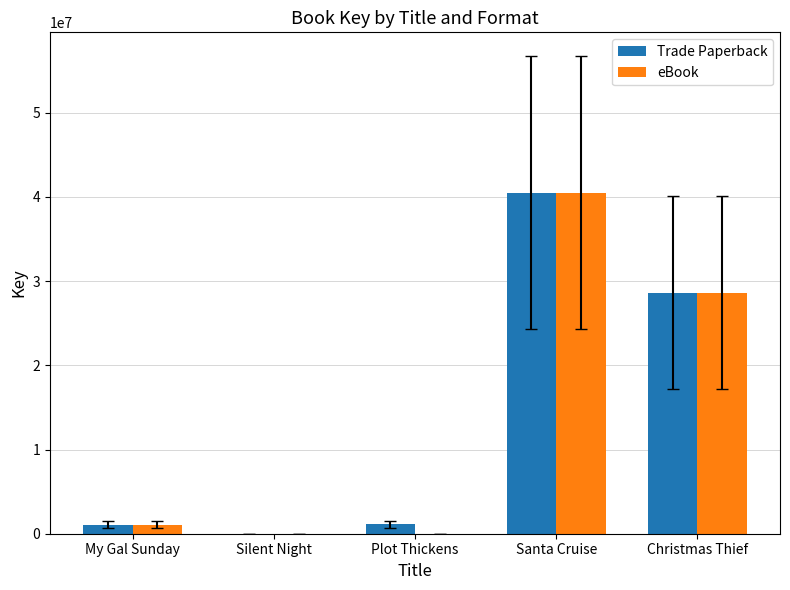

What is the sum of the Trade Paperback values at Christmas Thief and Santa Cruise?

69131658